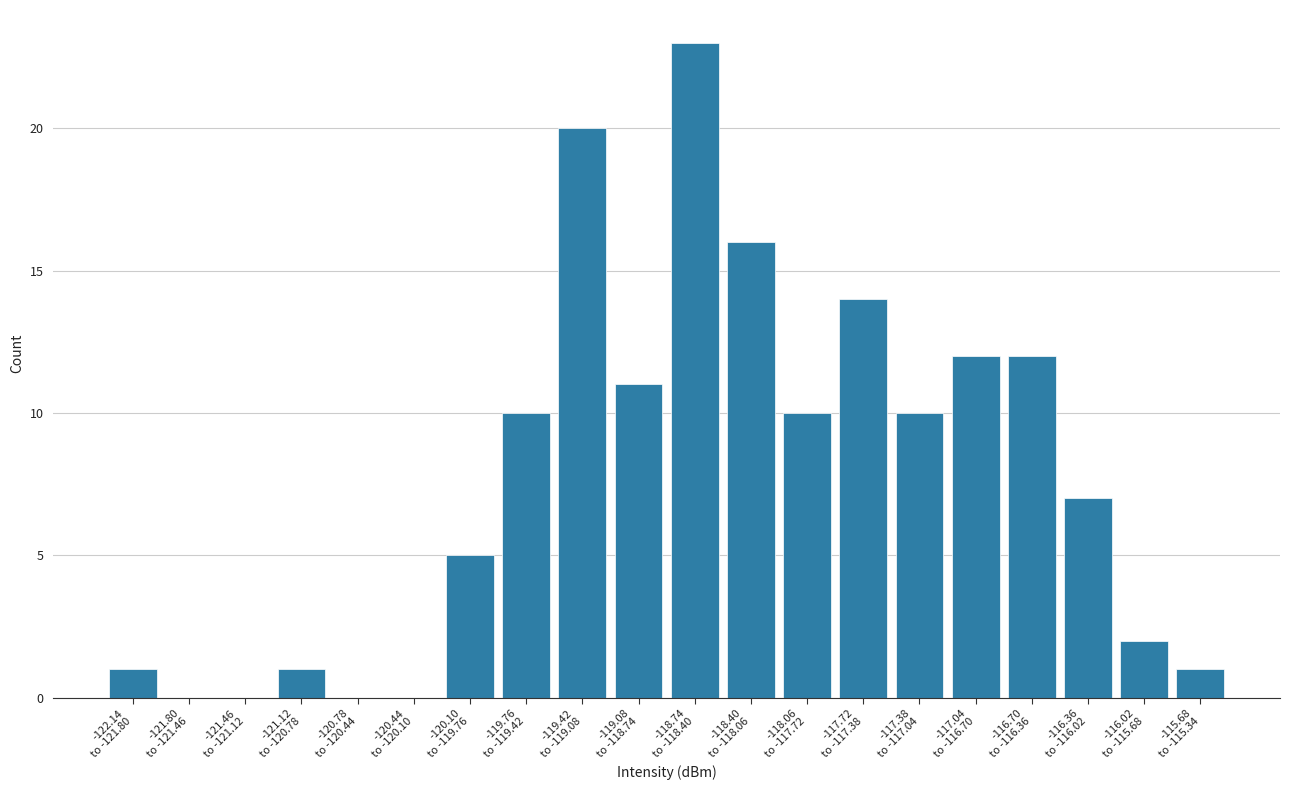

What is the sum of all values?

155